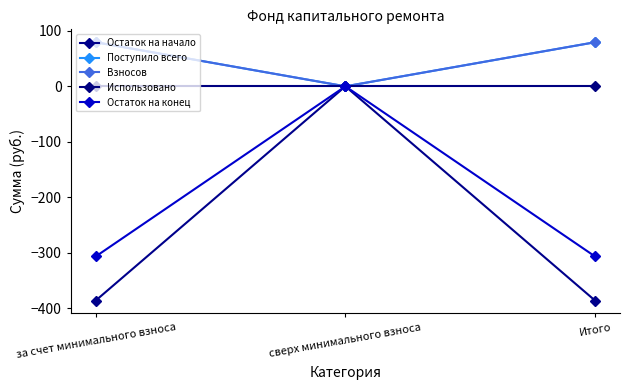

Is the value of Поступило всего at за счет минимального взноса greater than the value of Использовано at за счет минимального взноса?

Yes